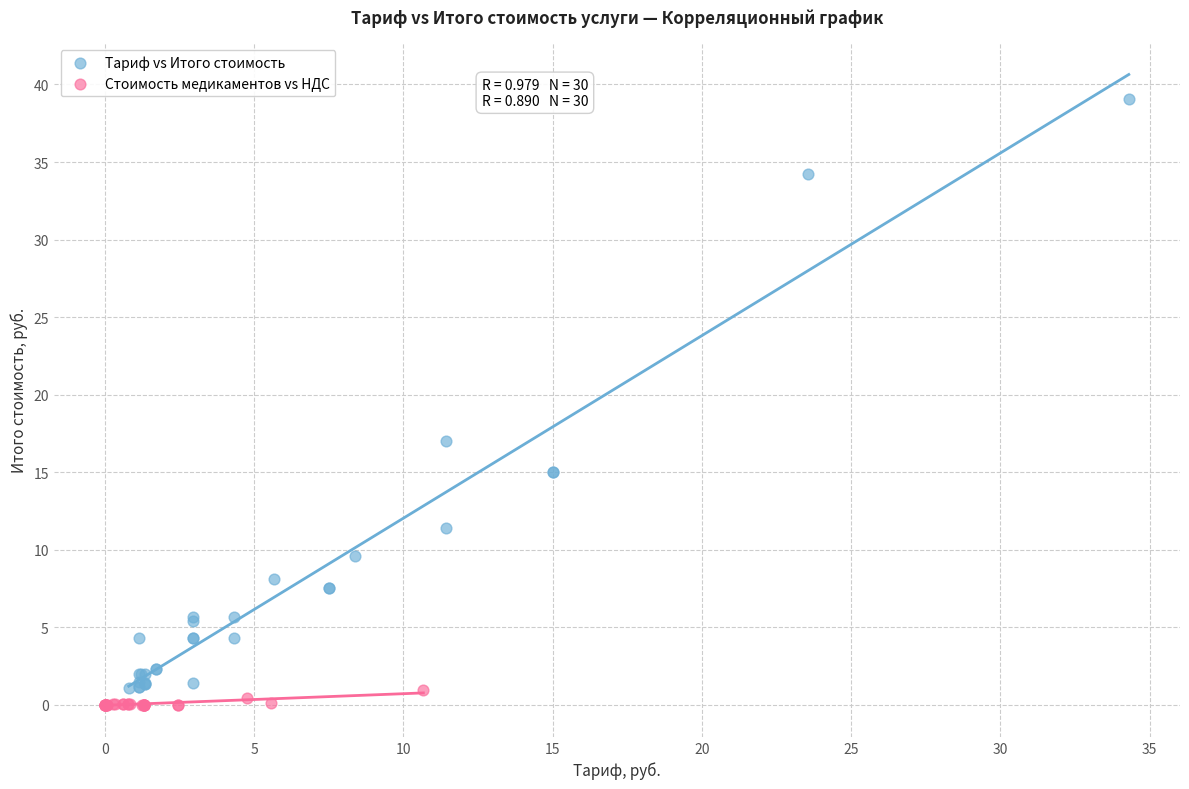

Which series has the largest Y range (max minus min)?

Тариф vs Итого стоимость